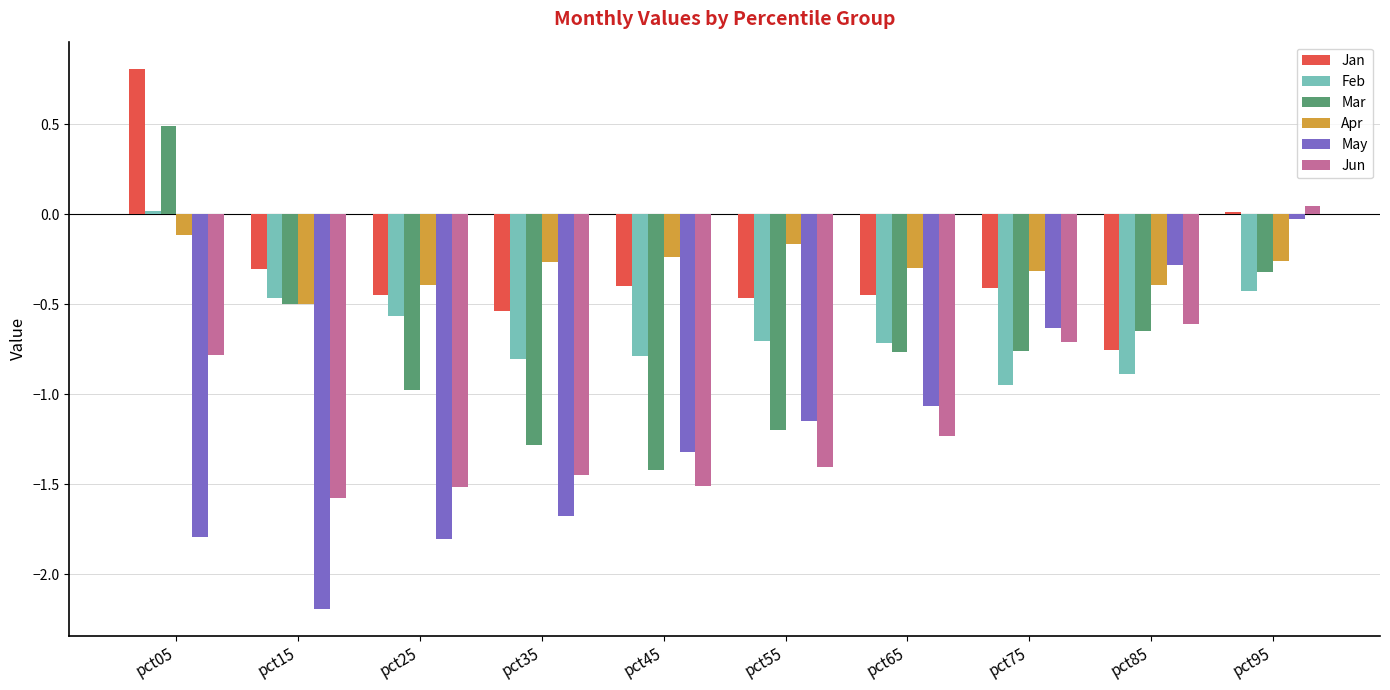

Are the bars grouped side by side (vs. stacked)?

Yes